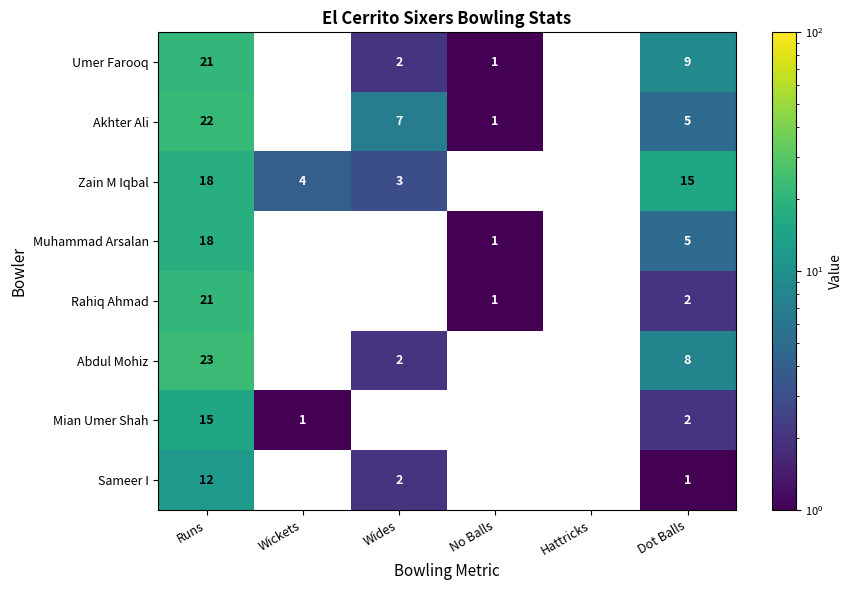

What is the difference between the highest and lowest values at Dot Balls?

14